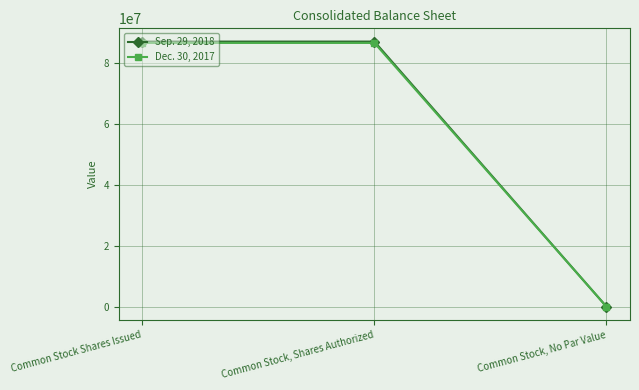

Which series has the widest spread of values?

Sep. 29, 2018